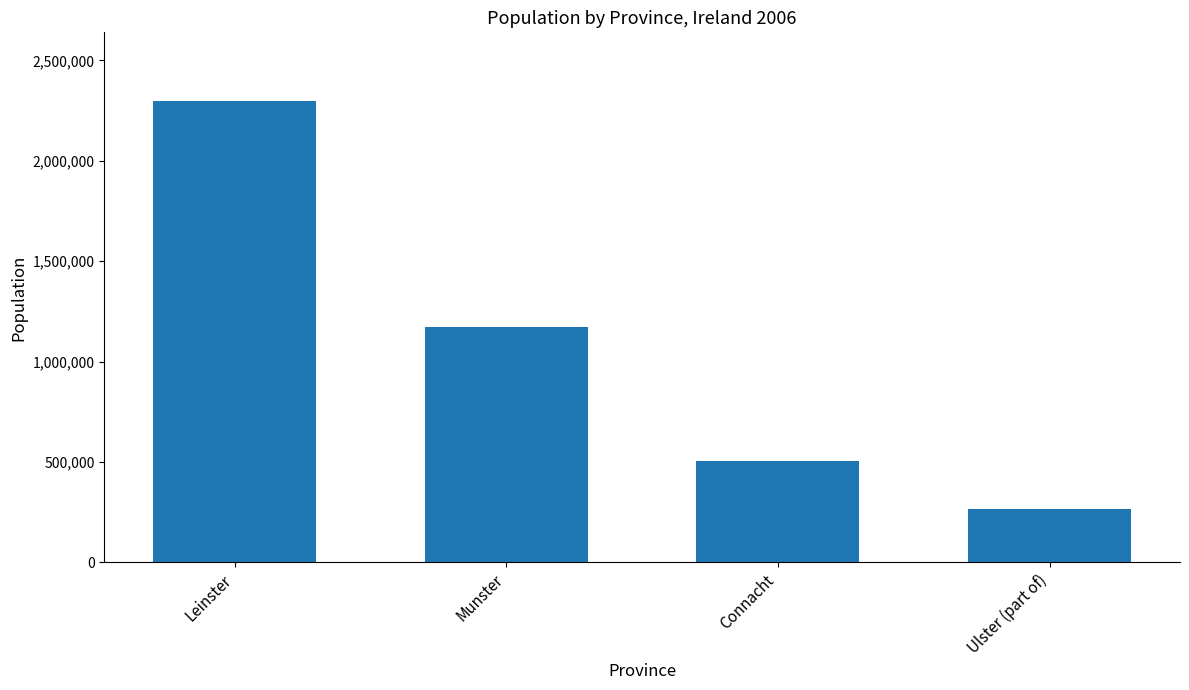

What is the label of the 3rd bar from the right?

Munster